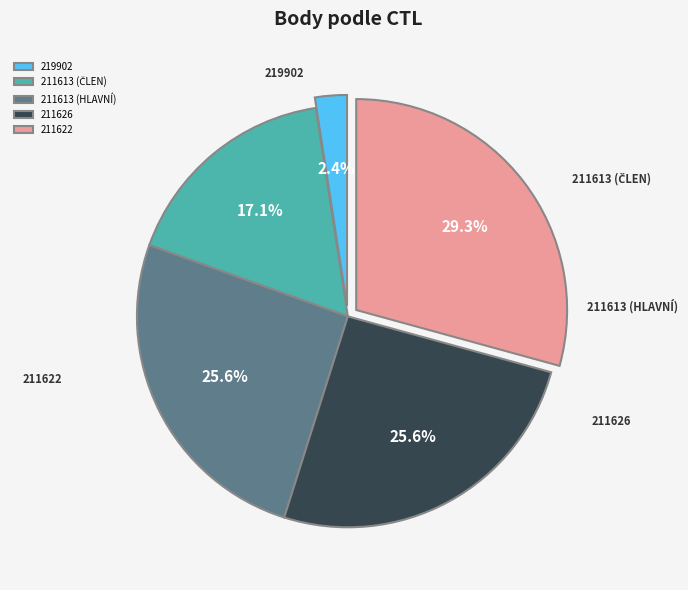

What portion of the pie excludes 219902?

97.6%